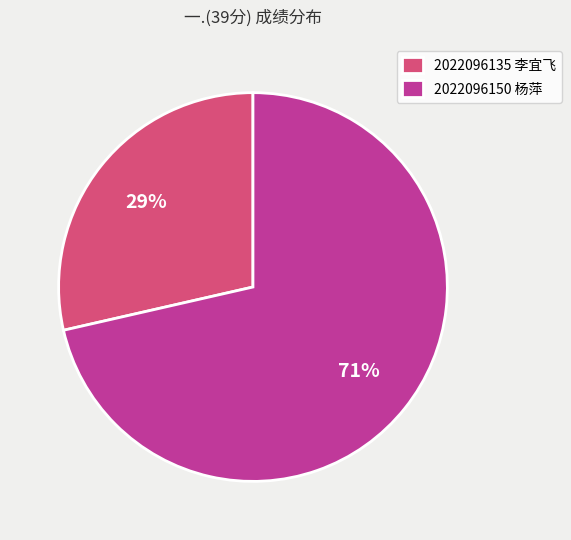

Which category has the smallest portion of the pie?

2022096135 李宜飞